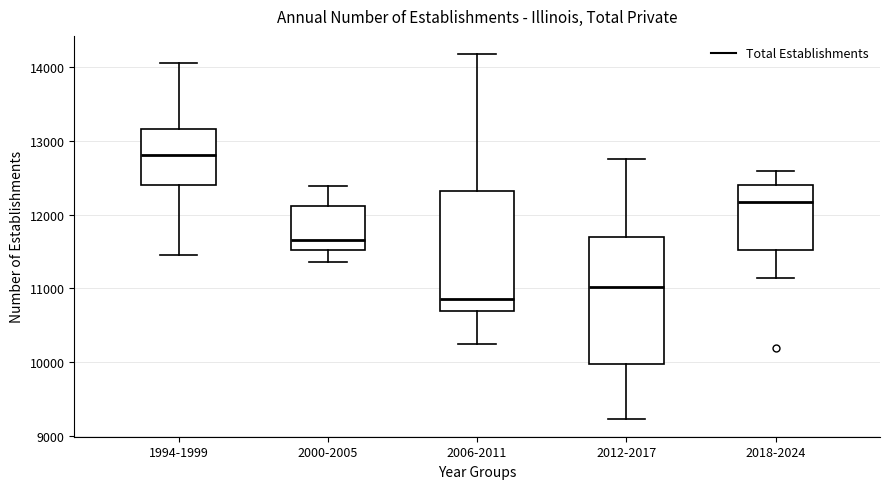

Where is the lower edge of the box for 2012-2017 on the y-axis? The values are not printed on the chart, so give them approximately, as read against the axis.

10000